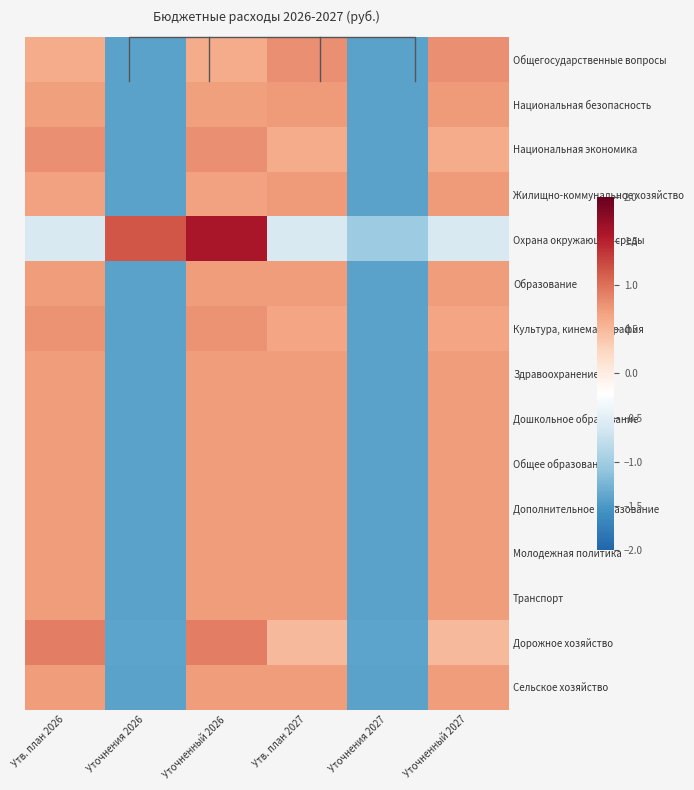

What is the difference between the highest and lowest values at Уточненный 2026?

1.0